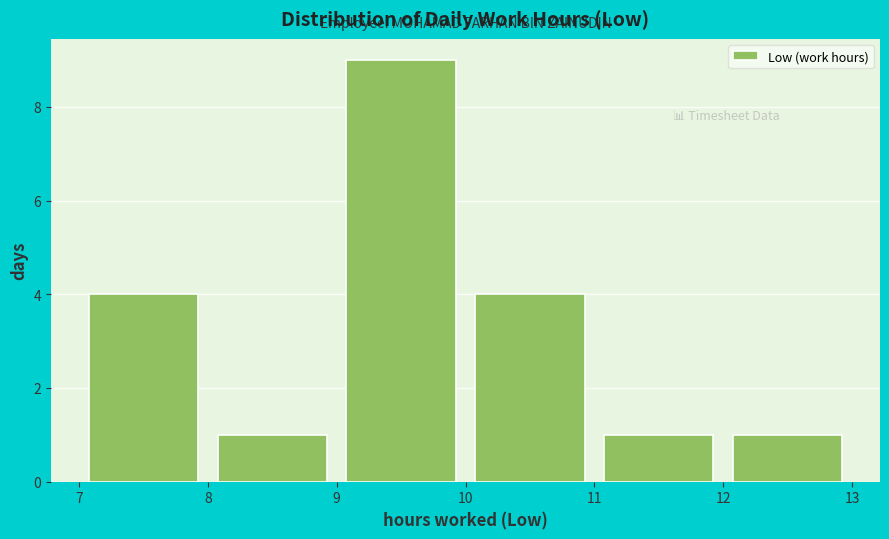

Which range on the x-axis has the tallest bar?

9 to 10